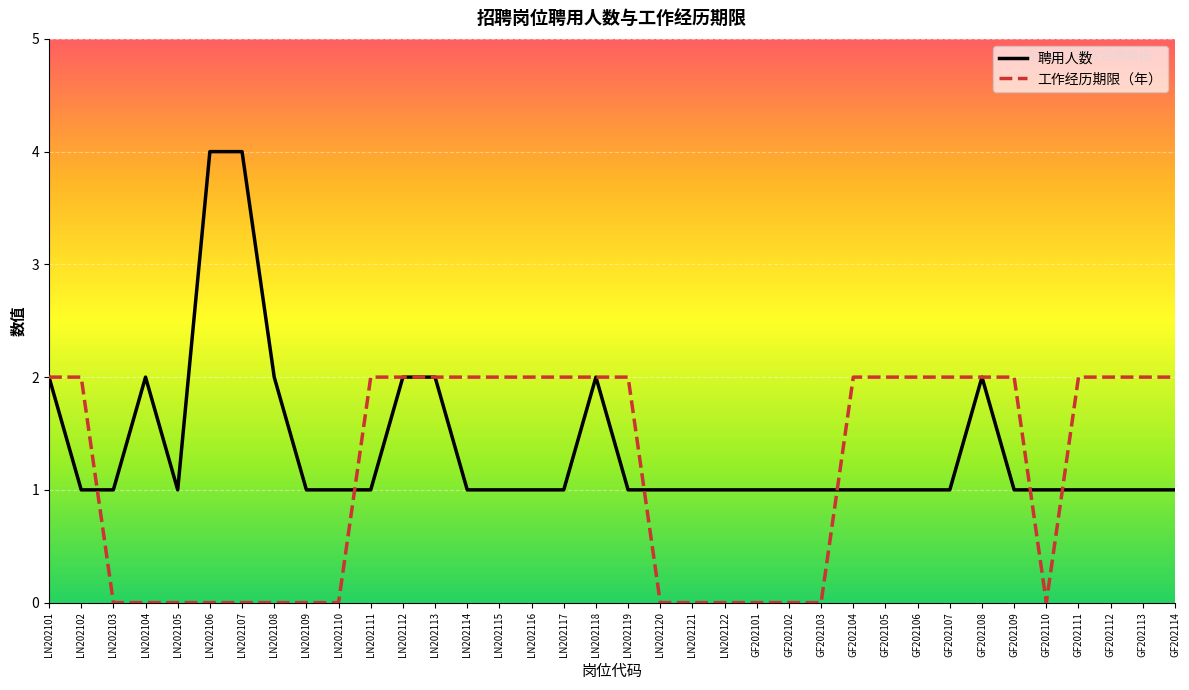

Rank the series by their maximum value, from lowest to highest.

工作经历期限（年）, 聘用人数